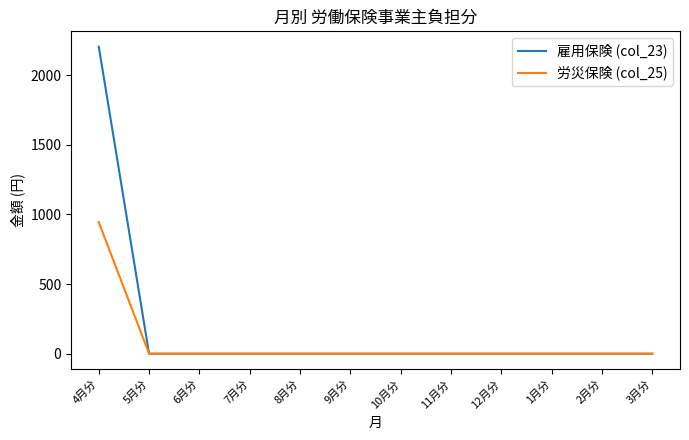

Reading left to right, transcribe all the data shown in this chart.

雇用保険 (col_23): 4月分=2205	5月分=0	6月分=0	7月分=0	8月分=0	9月分=0	10月分=0	11月分=0	12月分=0	1月分=0	2月分=0	3月分=0
労災保険 (col_25): 4月分=945	5月分=0	6月分=0	7月分=0	8月分=0	9月分=0	10月分=0	11月分=0	12月分=0	1月分=0	2月分=0	3月分=0